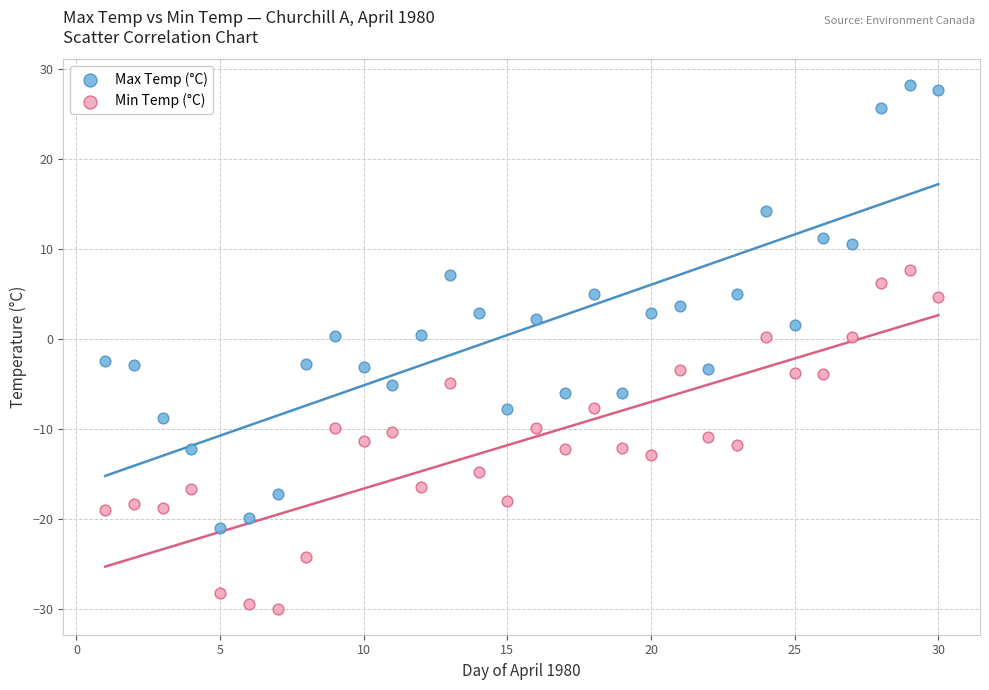

Which series reaches the minimum Y coordinate?

Min Temp (°C)